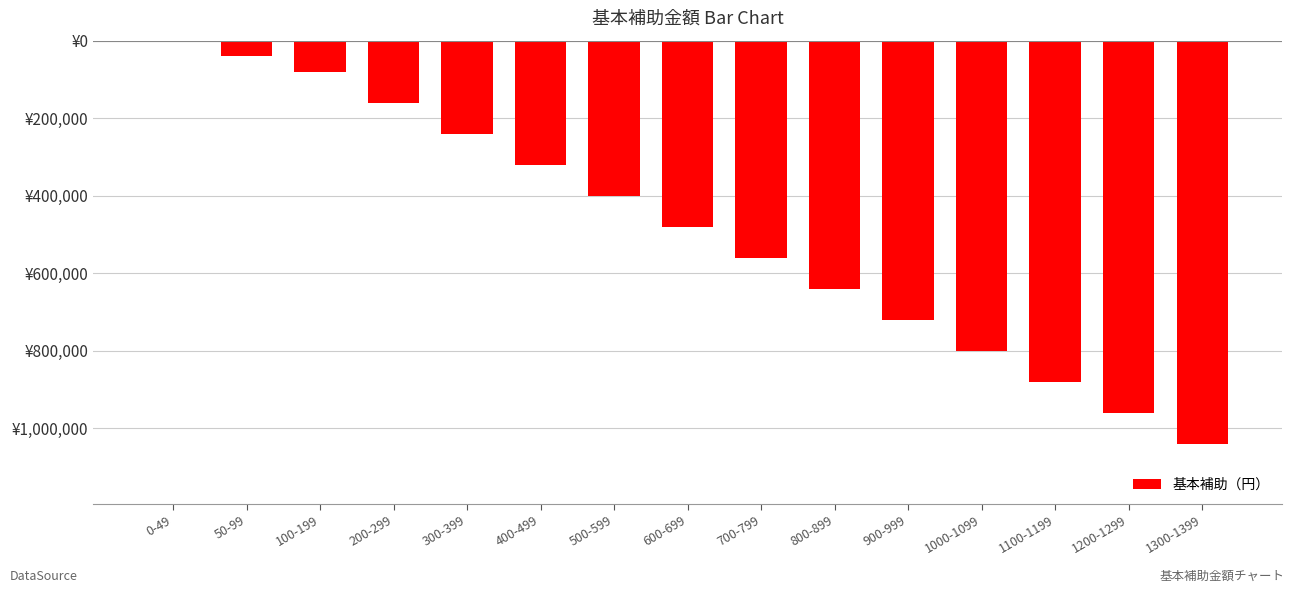

The value at 300-399 is -240000. True or false?

True